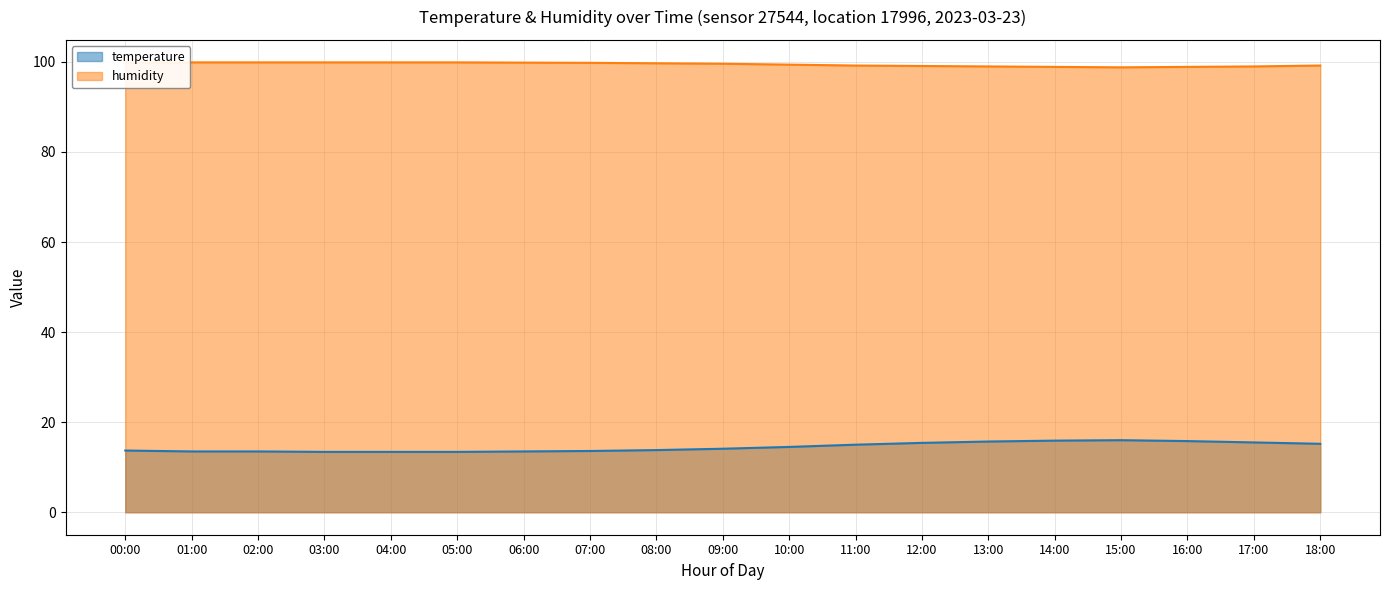

At which category does humidity reach its first local valley?

15:00